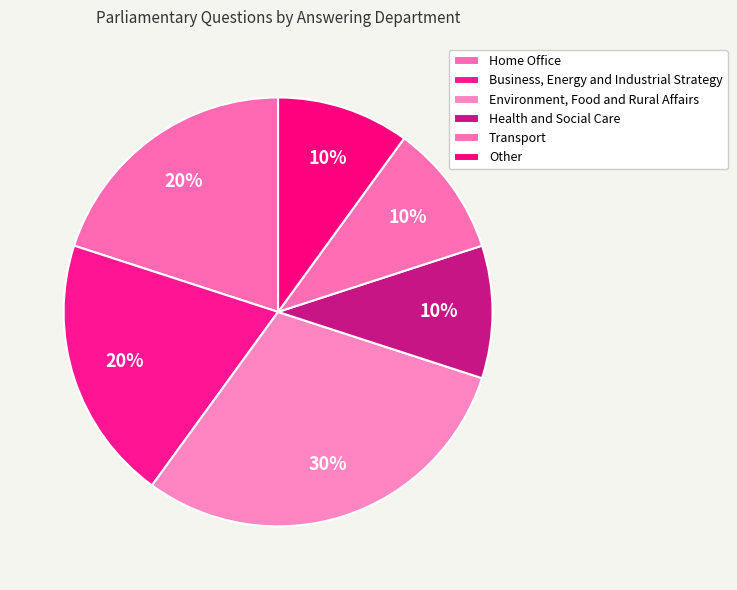

Is there any slice that represents more than half of the pie?

No